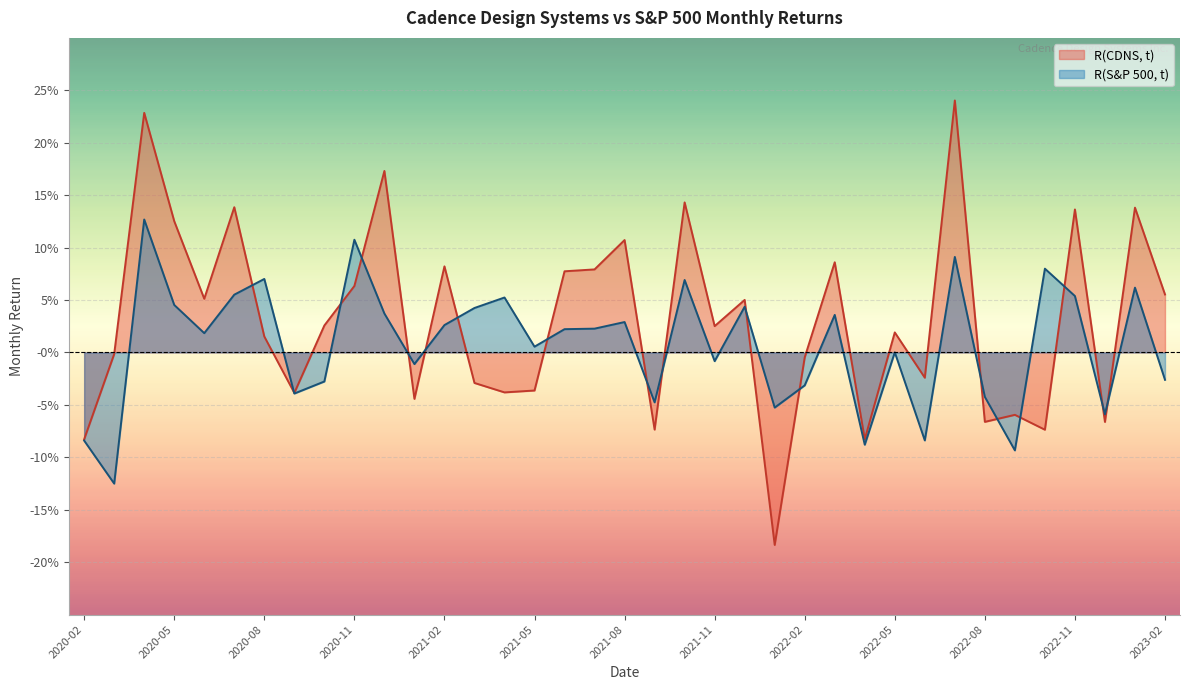

How many distinct data groups are displayed?

2